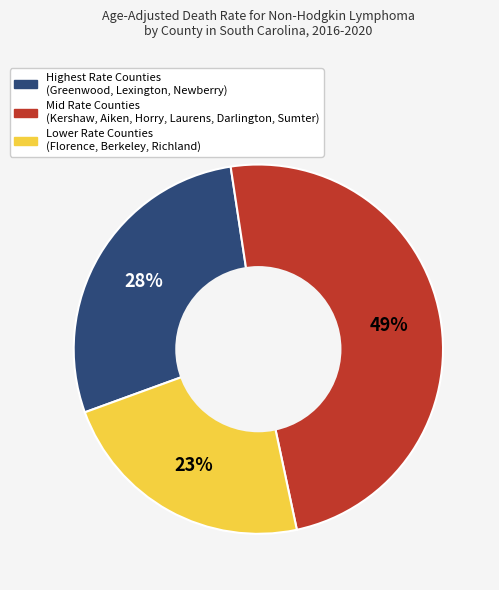

To the nearest percent, what is the average slice percentage?

33%